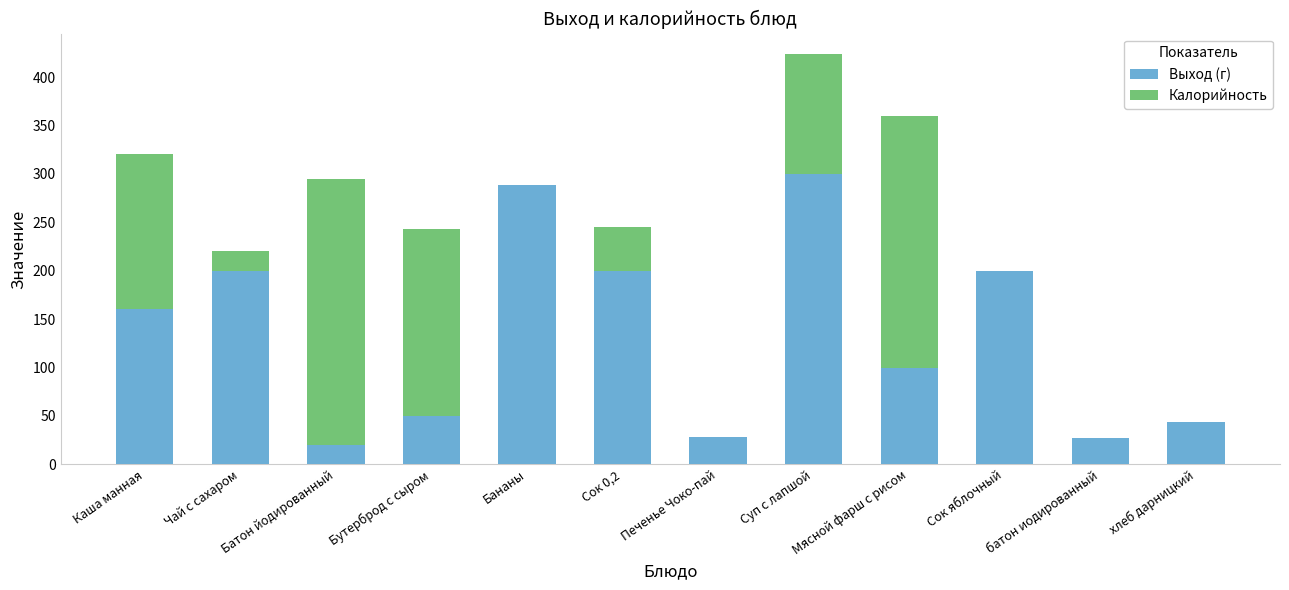

What is the sum of the Выход (г) values at батон иодированный and Мясной фарш с рисом?

127.0